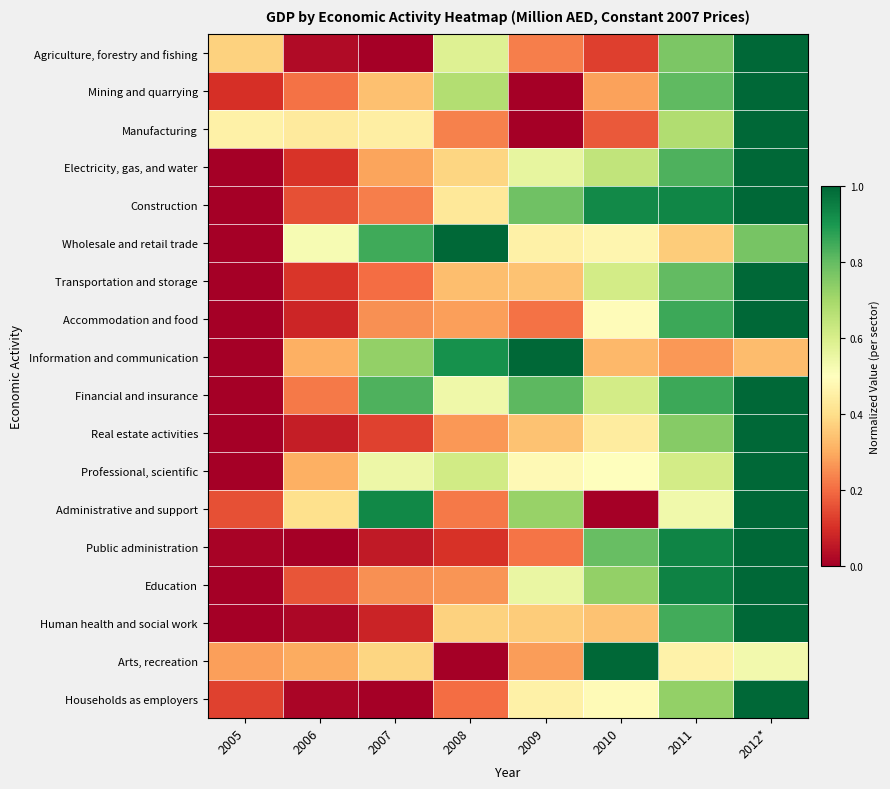

Reading left to right, list all the values displayed in this chart.

Agriculture, forestry and fishing: 2005=0.4	2006=0.0	2007=0.0	2008=0.6	2009=0.2	2010=0.1	2011=0.8	2012*=1.0
Mining and quarrying: 2005=0.1	2006=0.2	2007=0.3	2008=0.7	2009=0.0	2010=0.3	2011=0.8	2012*=1.0
Manufacturing: 2005=0.5	2006=0.4	2007=0.4	2008=0.2	2009=0.0	2010=0.2	2011=0.7	2012*=1.0
Electricity, gas, and water: 2005=0.0	2006=0.1	2007=0.3	2008=0.4	2009=0.6	2010=0.6	2011=0.8	2012*=1.0
Construction: 2005=0.0	2006=0.2	2007=0.2	2008=0.4	2009=0.8	2010=0.9	2011=0.9	2012*=1.0
Wholesale and retail trade: 2005=0.0	2006=0.5	2007=0.9	2008=1.0	2009=0.5	2010=0.5	2011=0.4	2012*=0.8
Transportation and storage: 2005=0.0	2006=0.1	2007=0.2	2008=0.3	2009=0.3	2010=0.6	2011=0.8	2012*=1.0
Accommodation and food: 2005=0.0	2006=0.1	2007=0.3	2008=0.3	2009=0.2	2010=0.5	2011=0.9	2012*=1.0
Information and communication: 2005=0.0	2006=0.3	2007=0.7	2008=0.9	2009=1.0	2010=0.3	2011=0.3	2012*=0.3
Financial and insurance: 2005=0.0	2006=0.2	2007=0.8	2008=0.5	2009=0.8	2010=0.6	2011=0.9	2012*=1.0
Real estate activities: 2005=0.0	2006=0.1	2007=0.1	2008=0.3	2009=0.3	2010=0.4	2011=0.7	2012*=1.0
Professional, scientific: 2005=0.0	2006=0.3	2007=0.5	2008=0.6	2009=0.5	2010=0.5	2011=0.6	2012*=1.0
Administrative and support: 2005=0.2	2006=0.4	2007=0.9	2008=0.2	2009=0.7	2010=0.0	2011=0.5	2012*=1.0
Public administration: 2005=0.0	2006=0.0	2007=0.1	2008=0.1	2009=0.2	2010=0.8	2011=0.9	2012*=1.0
Education: 2005=0.0	2006=0.2	2007=0.3	2008=0.3	2009=0.6	2010=0.7	2011=0.9	2012*=1.0
Human health and social work: 2005=0.0	2006=0.0	2007=0.1	2008=0.4	2009=0.4	2010=0.3	2011=0.8	2012*=1.0
Arts, recreation: 2005=0.3	2006=0.3	2007=0.4	2008=0.0	2009=0.3	2010=1.0	2011=0.5	2012*=0.5
Households as employers: 2005=0.1	2006=0.0	2007=0.0	2008=0.2	2009=0.5	2010=0.5	2011=0.7	2012*=1.0